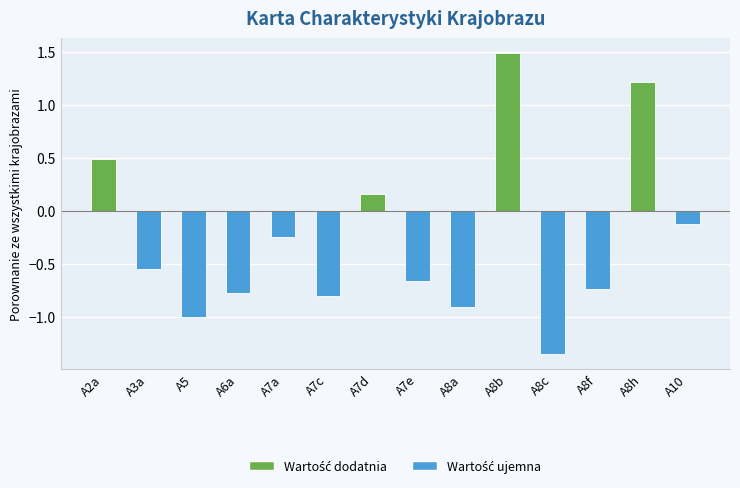

What position from the right is A5?

12